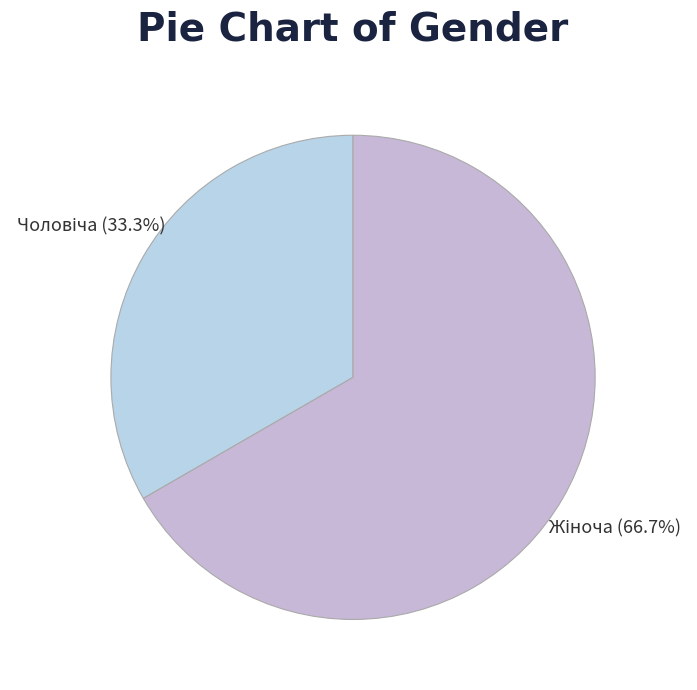

How many segments does this pie chart have?

2